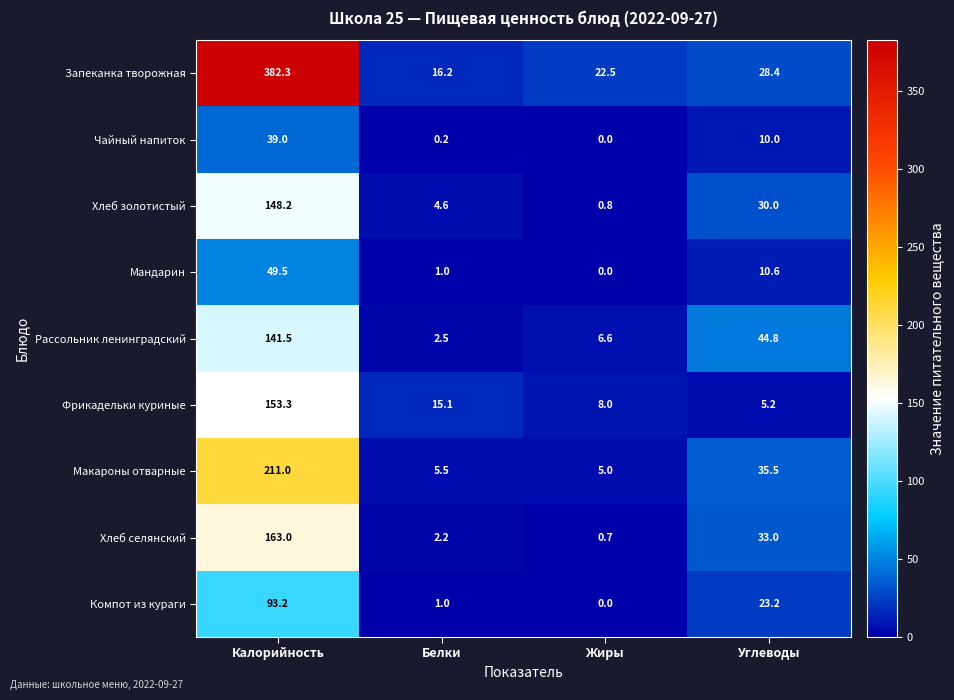

What is the average value of the Компот из кураги series?

29.4